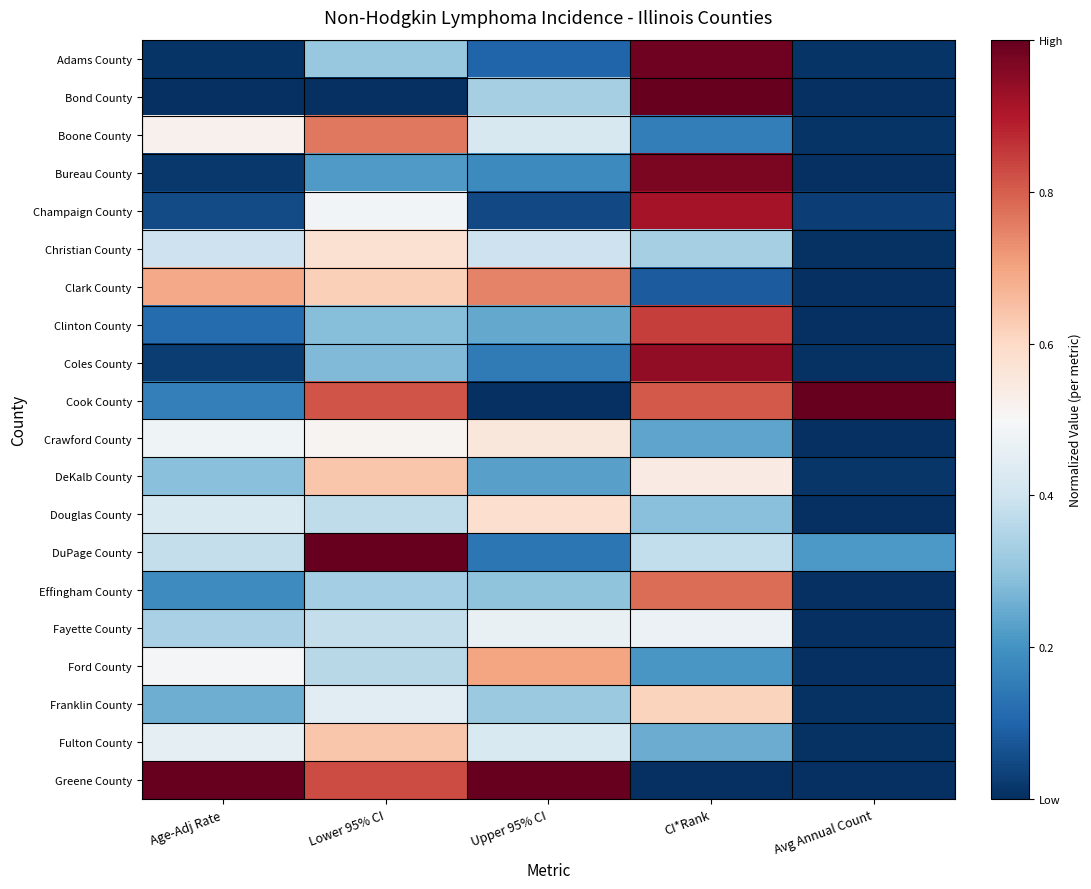

What is the difference between the highest and lowest values at CI*Rank?

1.0